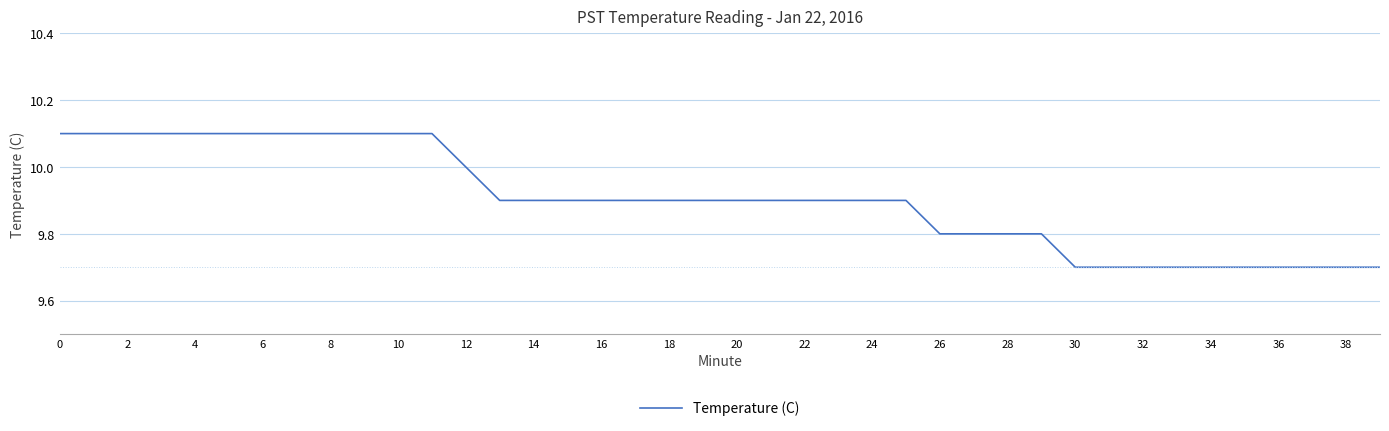

What is the difference between the maximum and minimum values?

0.4